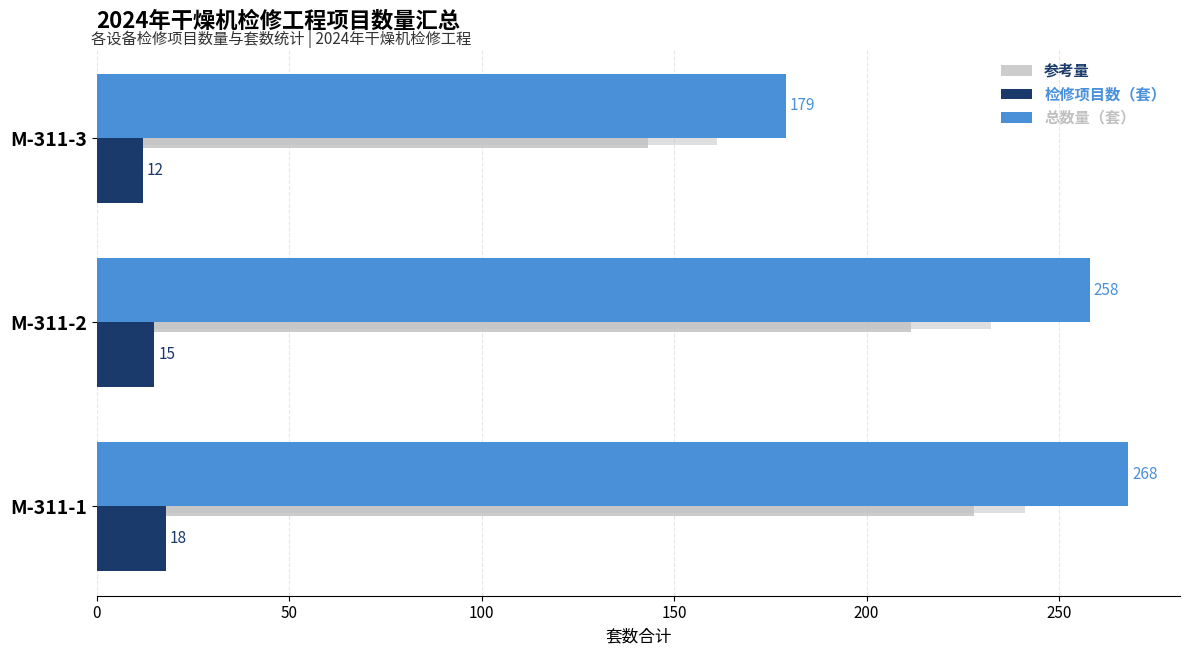

Are the bars horizontal?

Yes